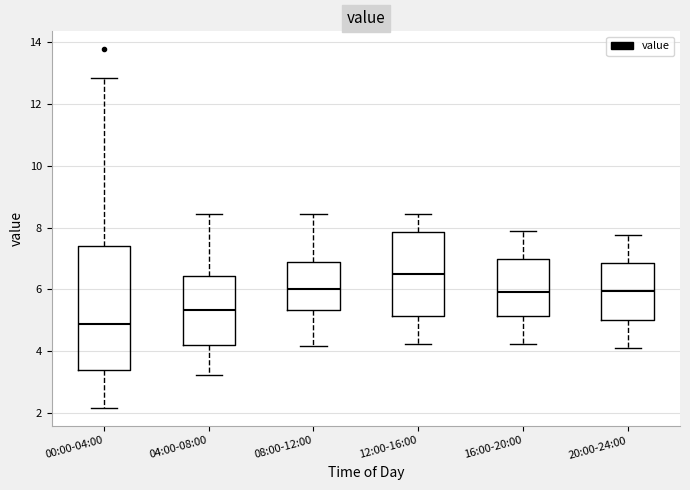

Which box is the tallest, from its lower edge to its upper edge?

00:00-04:00